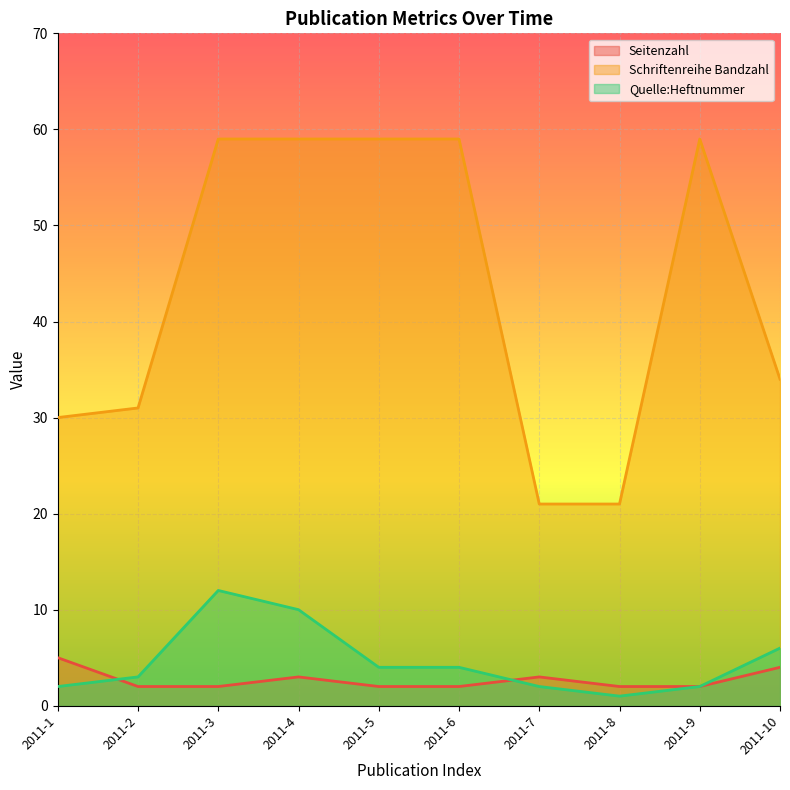

True or false: Seitenzahl and Quelle:Heftnummer intersect in this chart.

True